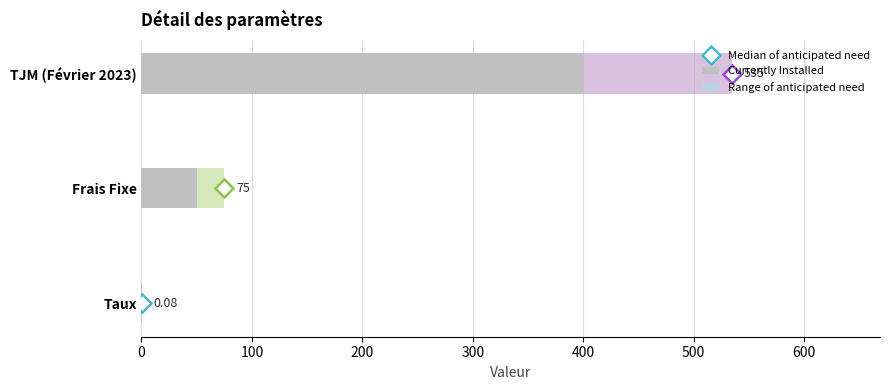

How many values are below 50?

1